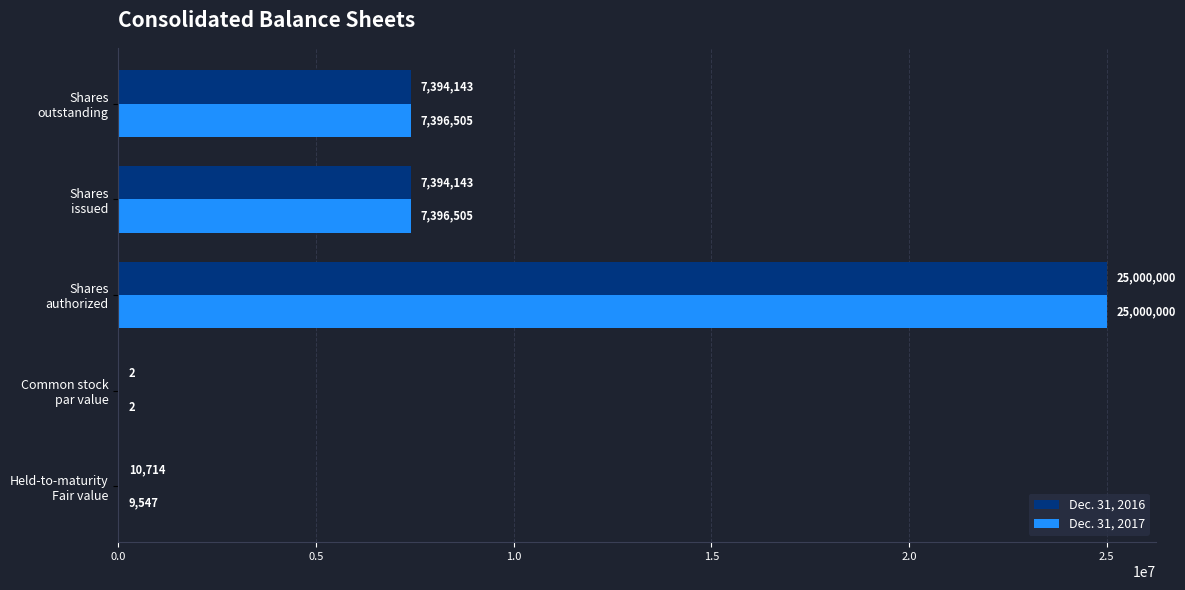

What is the highest value of the Dec. 31, 2016 series?

25000000